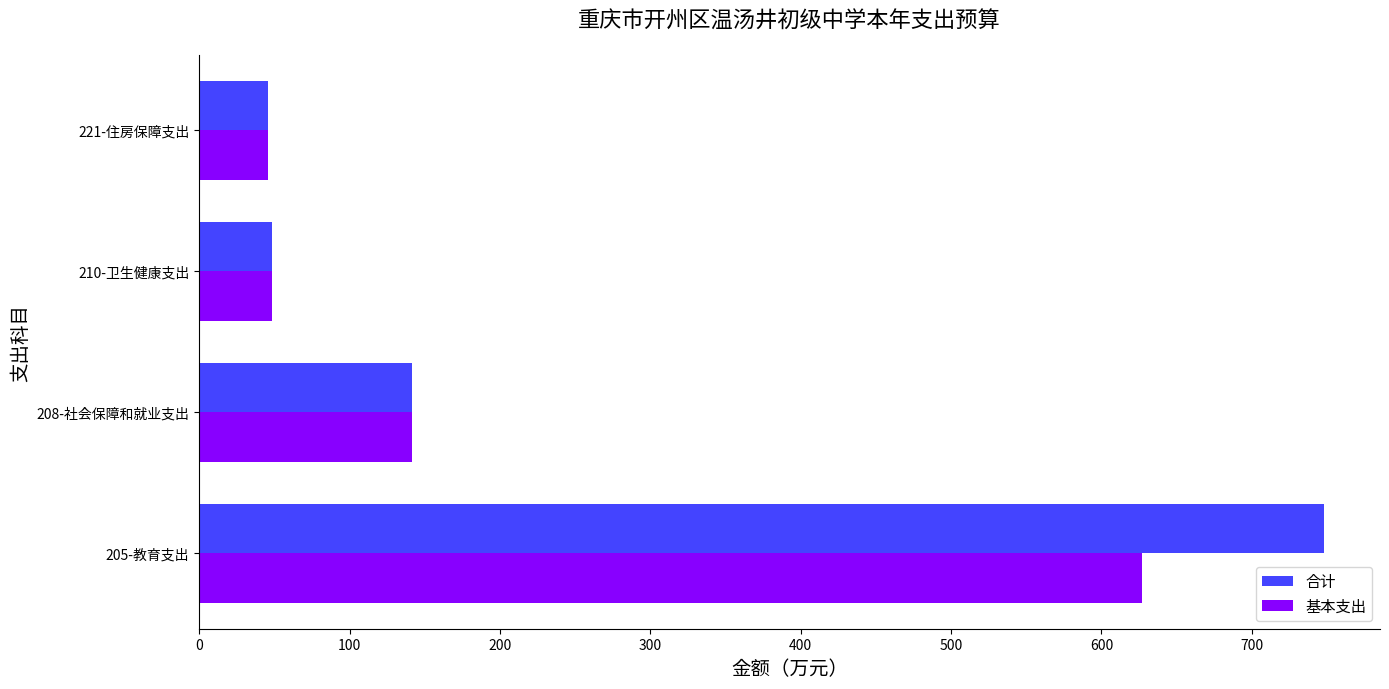

What is the highest value of the 合计 series?

747.9